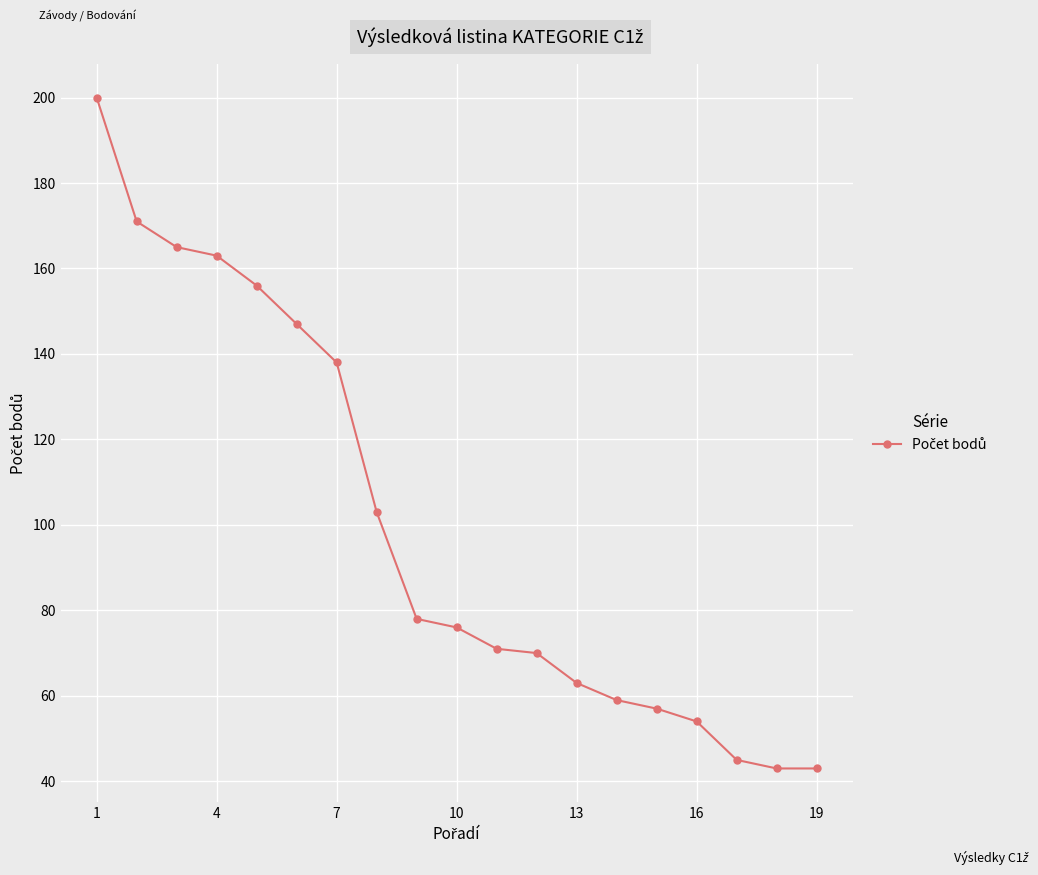

Reading right to left, what are all the values shown in this chart?

43	43	45	54	57	59	63	70	71	76	78	103	138	147	156	163	165	171	200